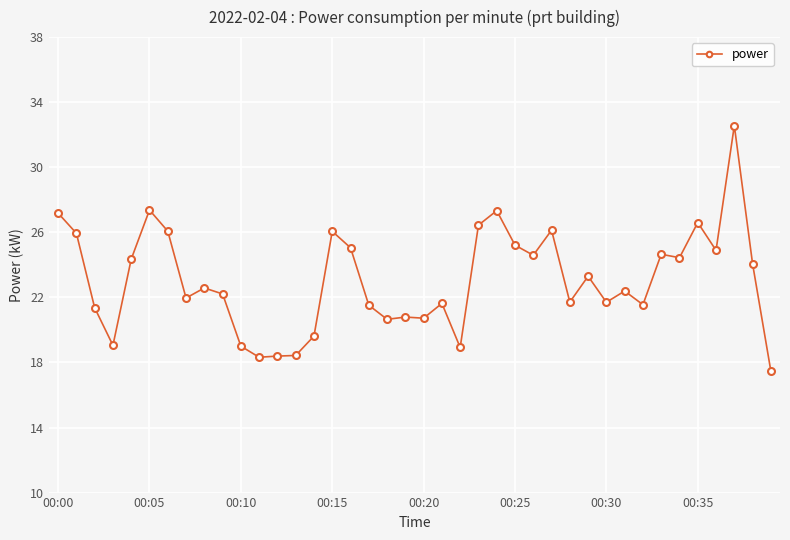

What is the value of the 28th point from the left?

26.1